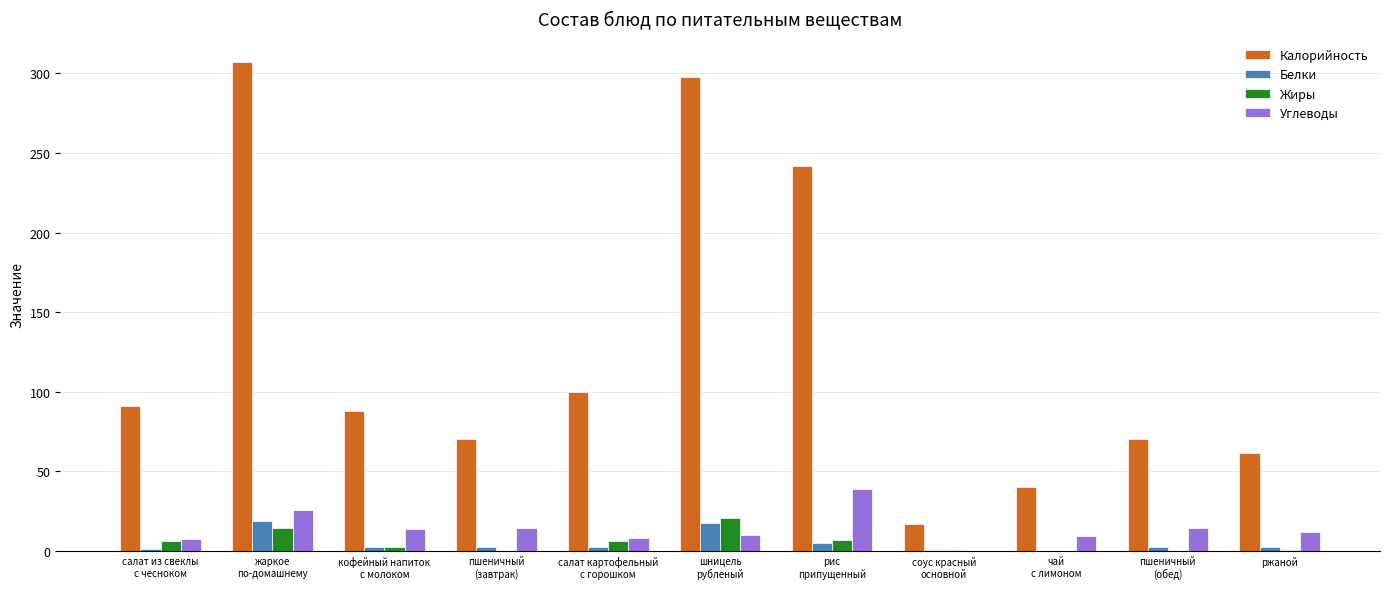

Is it true that Углеводы equals 62.8 at рис
припущенный?

False